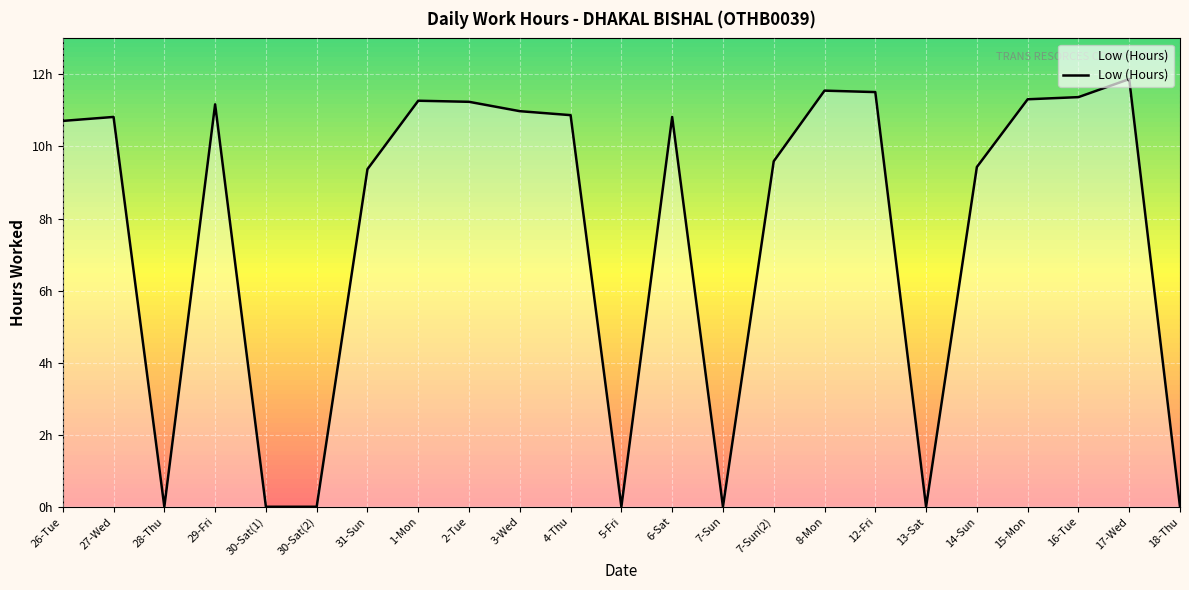

Does the chart display data point markers on the line(s)?

No